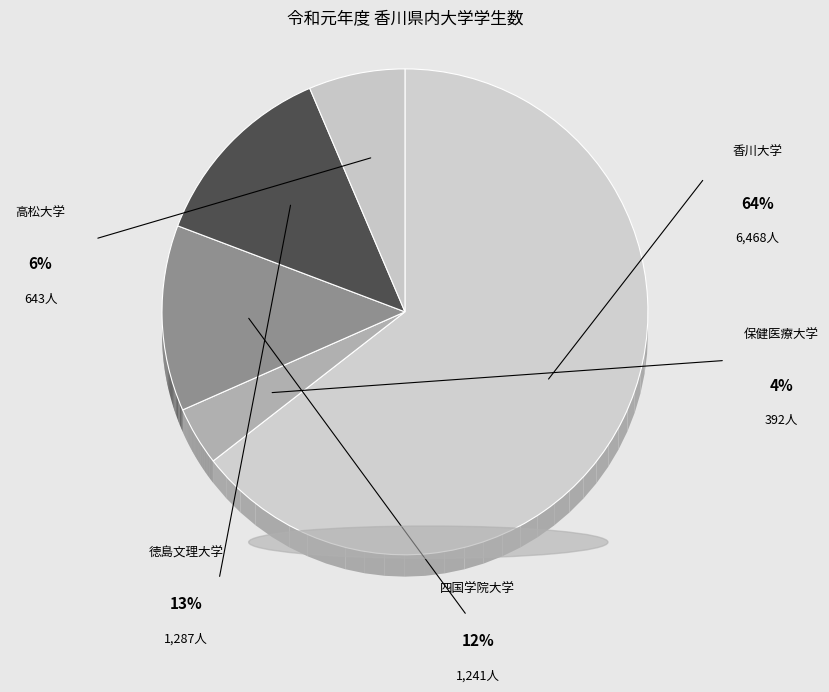

How many slices are in this pie chart?

5